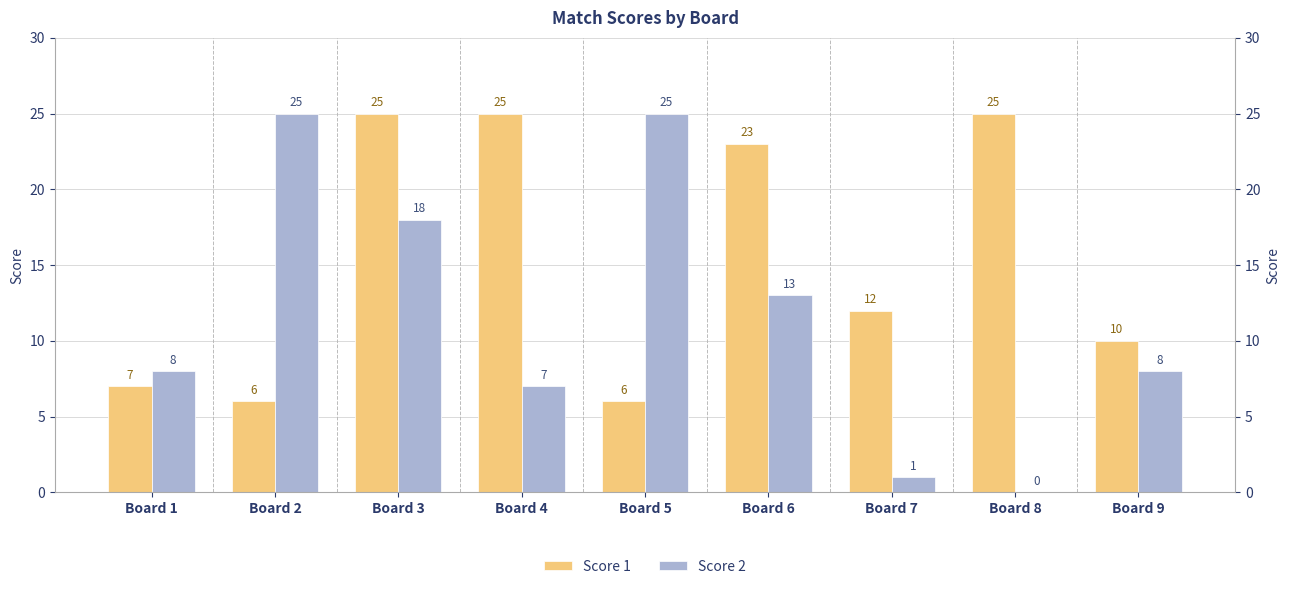

Which label corresponds to the smallest value in the chart?

Board 8